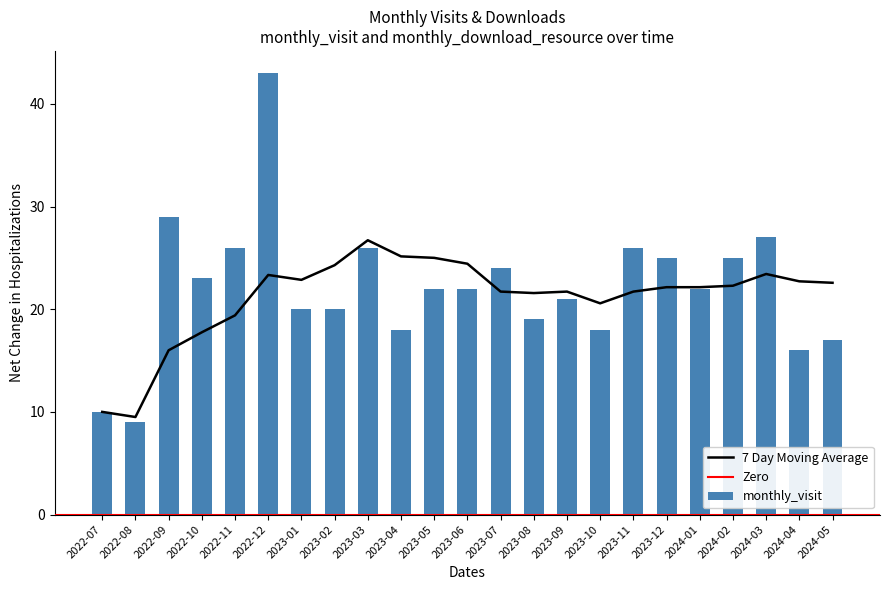

What value does the data have at 2024-05, to the nearest 10?

20